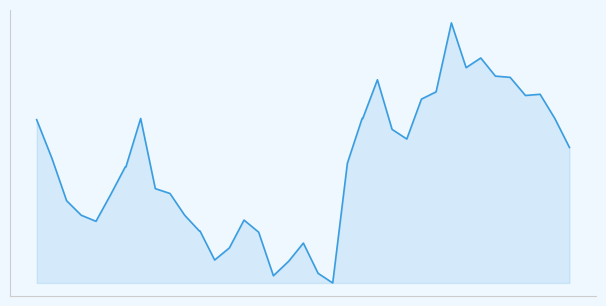

Does the chart display data point markers on the line(s)?

No